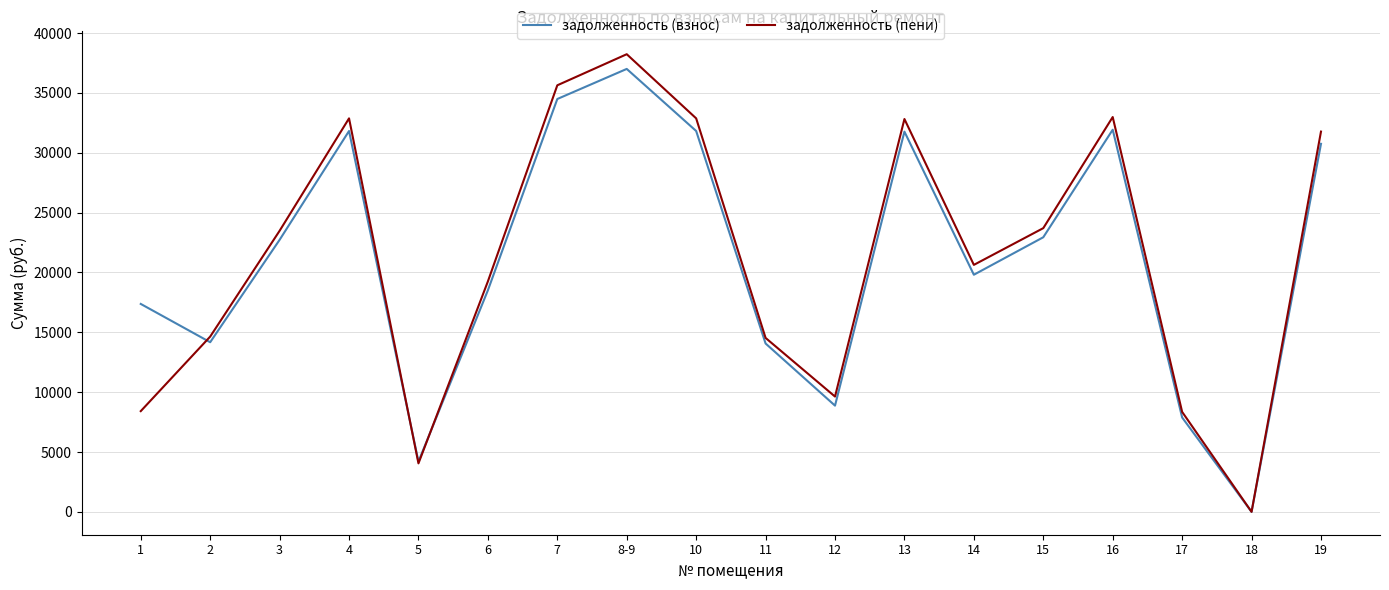

What is the approximate value of задолженность (взнос) at 1?

17372.9